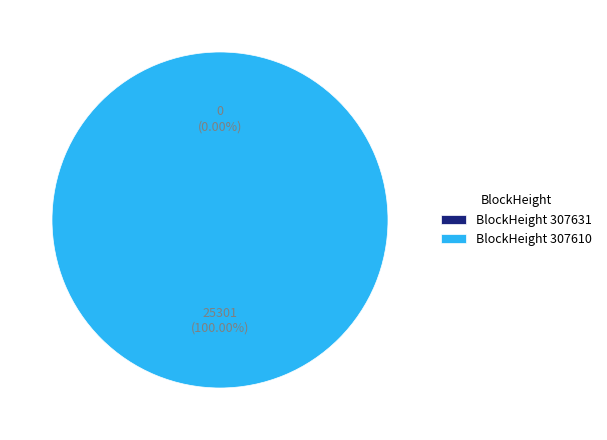

Rank the categories by value from lowest to highest.

307631, 307610